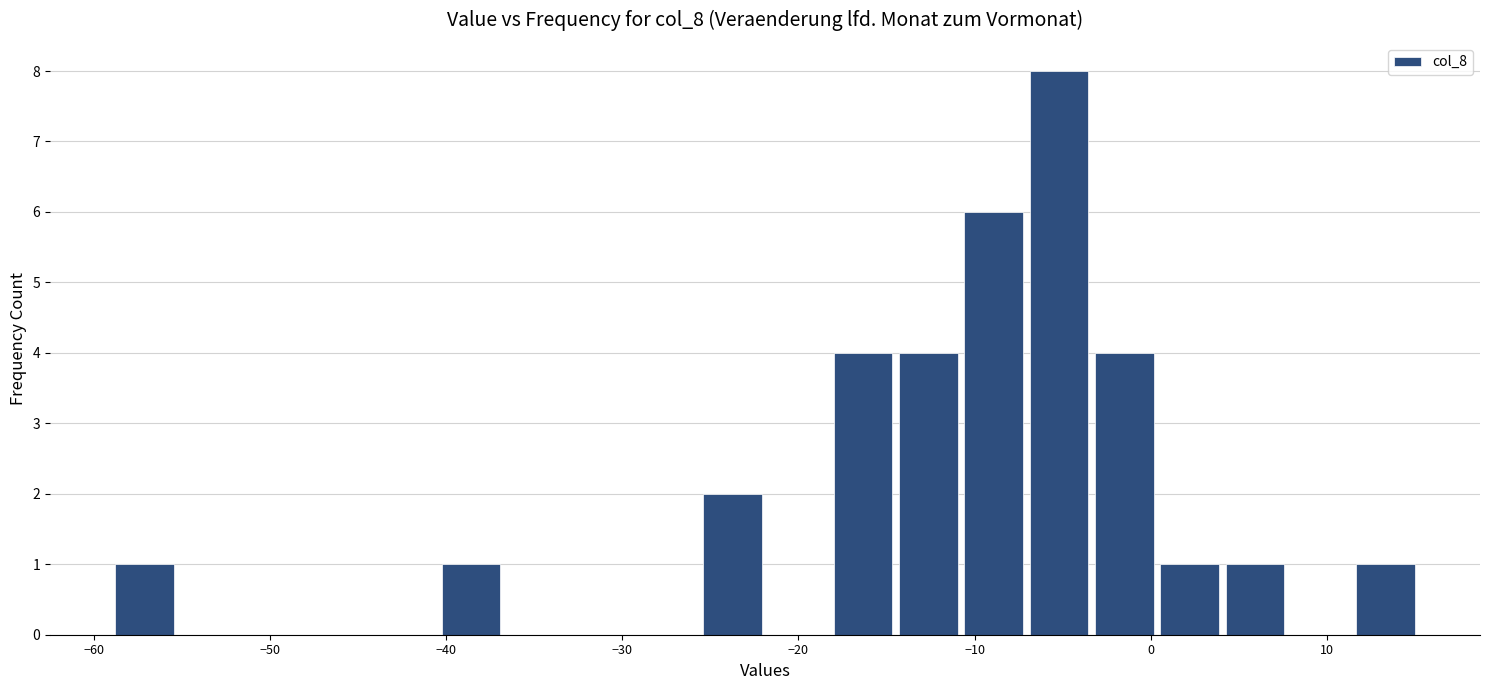

Read against the x-axis, roughly where is the centre of the tallest bar?

-5